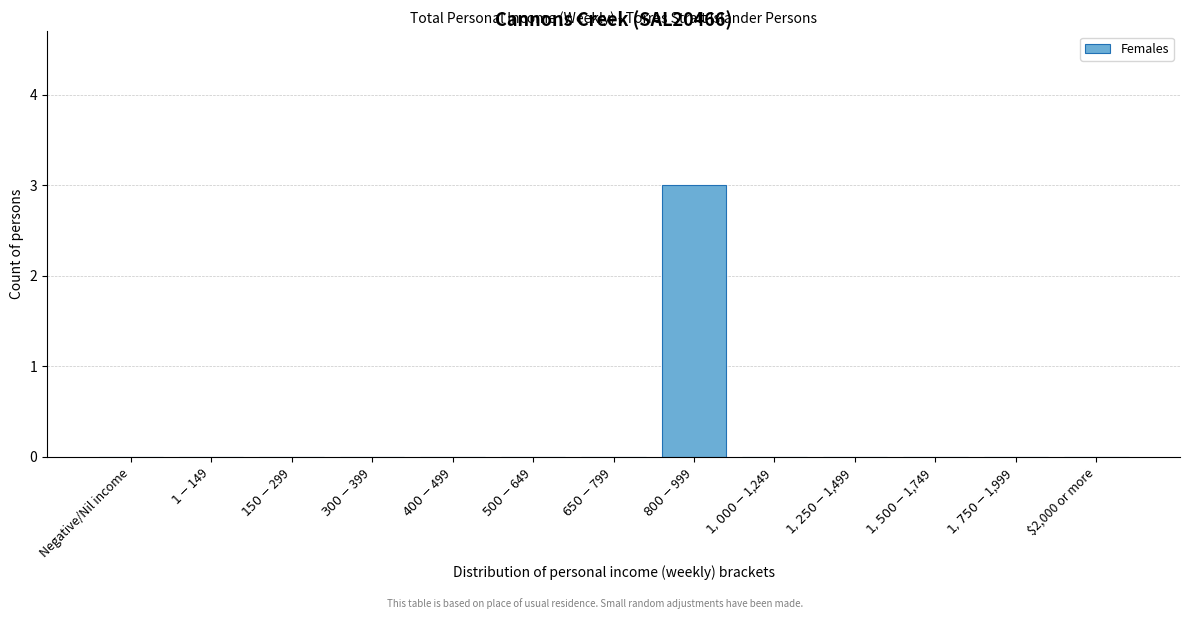

What is the maximum value shown in the chart?

3